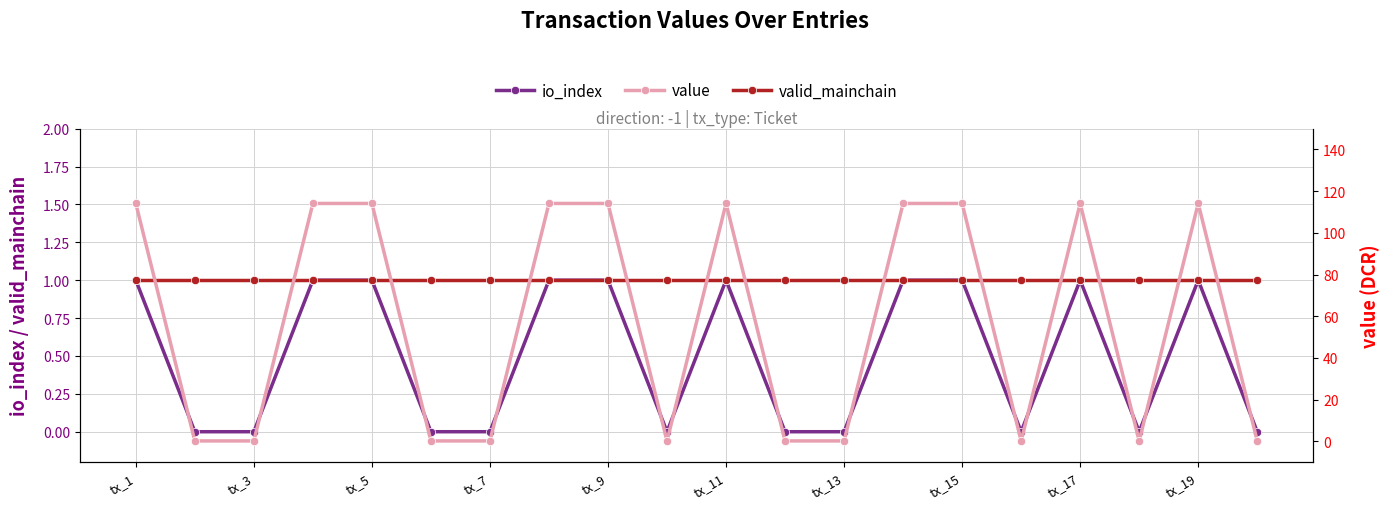

Reading left to right, list all the values displayed in this chart.

io_index: 1.0	0.0	0.0	1.0	1.0	0.0	0.0	1.0	1.0	0.0	1.0	0.0	0.0	1.0	1.0	0.0	1.0	0.0	1.0	0.0
valid_mainchain: 1.0	1.0	1.0	1.0	1.0	1.0	1.0	1.0	1.0	1.0	1.0	1.0	1.0	1.0	1.0	1.0	1.0	1.0	1.0	1.0
time_stamp: 1557722.4	1557722.4	1557722.4	1557722.4	1557722.4	1557722.4	1557722.4	1557722.4	1557722.4	1557722.4	1557722.4	1557722.4	1557722.4	1557722.4	1557722.4	1557722.4	1557722.4	1557722.4	1557722.4	1557722.4
value: 114.1	0.1	0.1	114.1	114.1	0.1	0.1	114.1	114.1	0.1	114.1	0.1	0.1	114.1	114.1	0.1	114.1	0.1	114.1	0.1